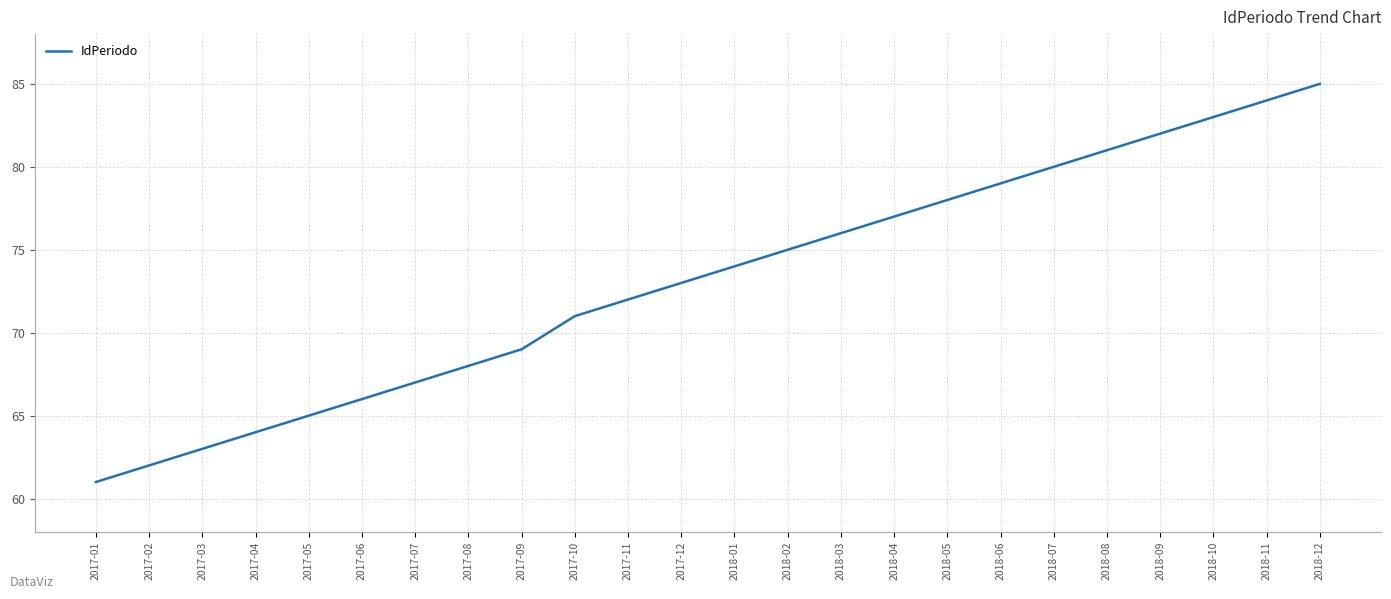

Reading left to right, what are all the values shown in this chart?

61	62	63	64	65	66	67	68	69	71	72	73	74	75	76	77	78	79	80	81	82	83	84	85